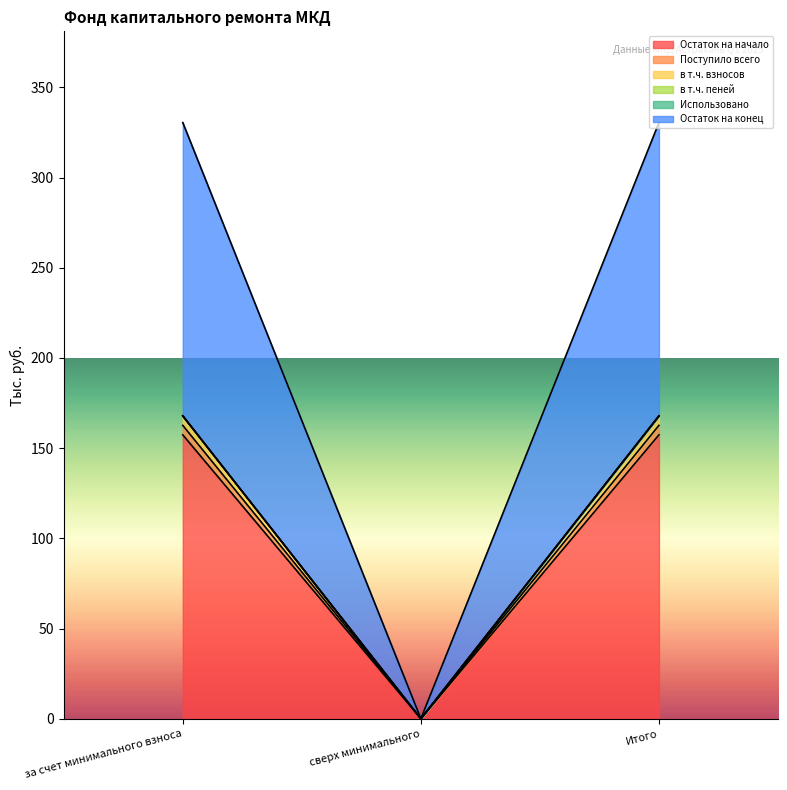

What is the average value of the в т.ч. пеней series?

111.9